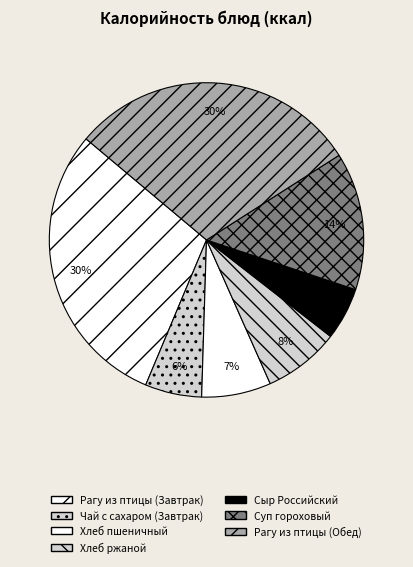

To the nearest percent, what is the combined percentage of Рагу из птицы (Завтрак) and Сыр Российский?

35%